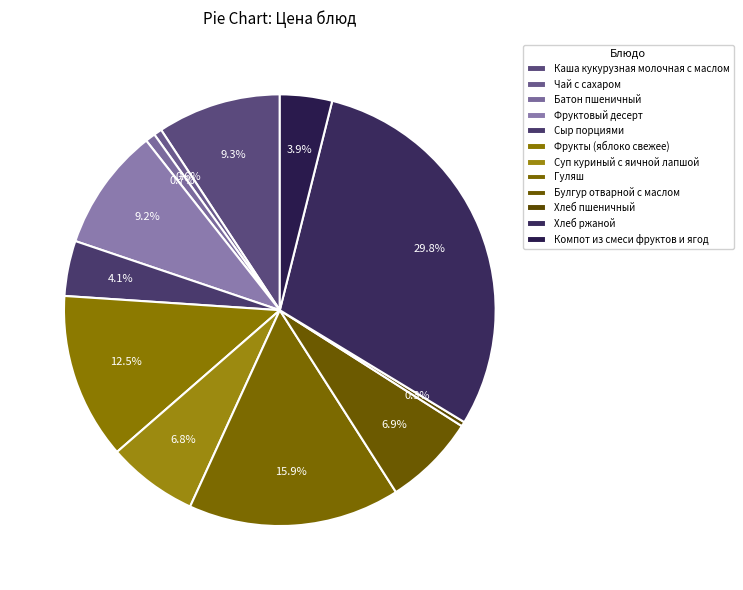

To the nearest percent, what is the average slice percentage?

8%